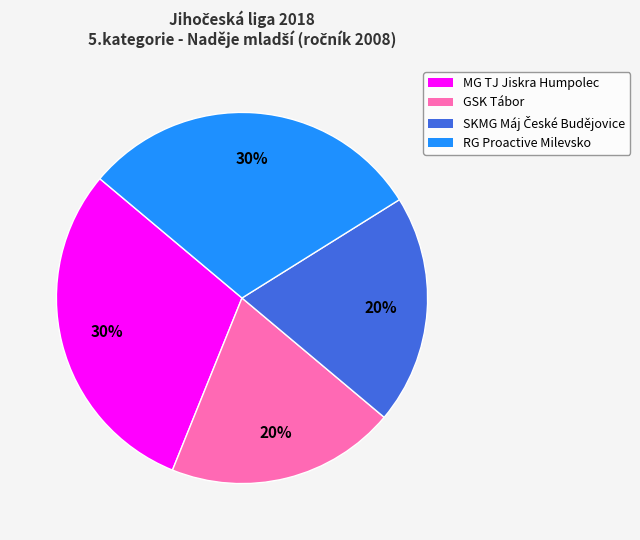

Is there a majority slice in this chart?

No